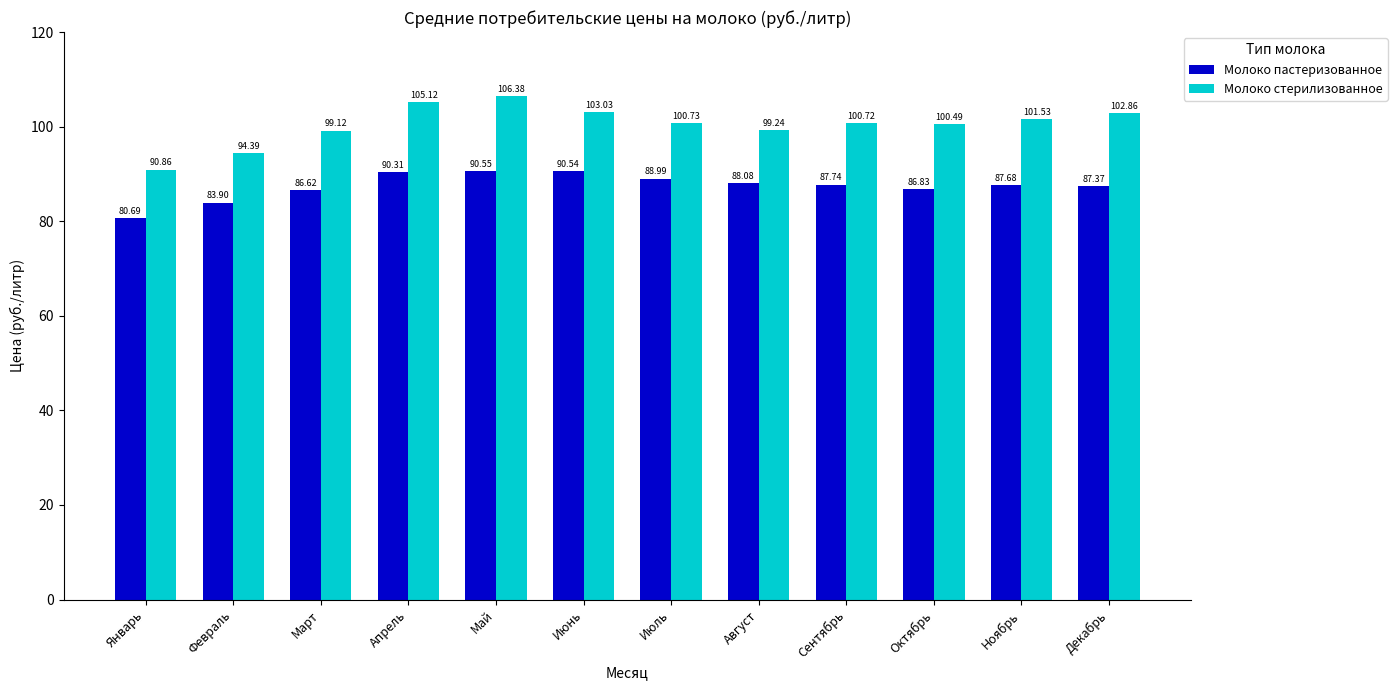

Rank the series by their average value, from highest to lowest.

Молоко стерилизованное, Молоко пастеризованное